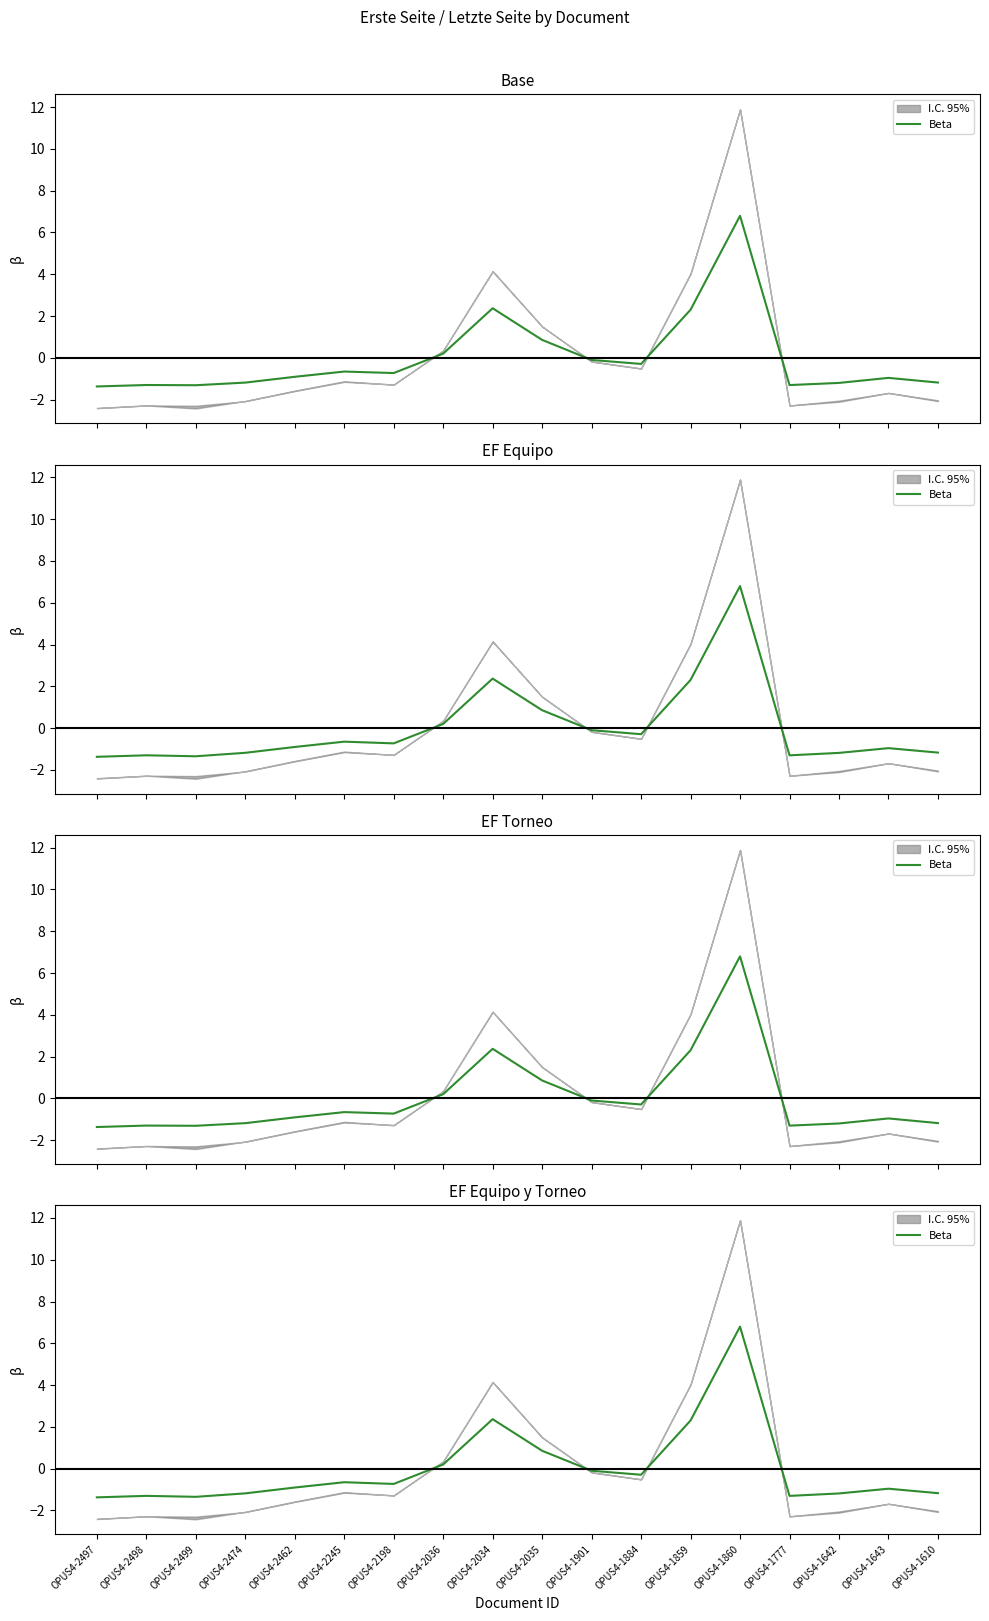

What is the label of the 10th point from the right?

OPUS4-2034